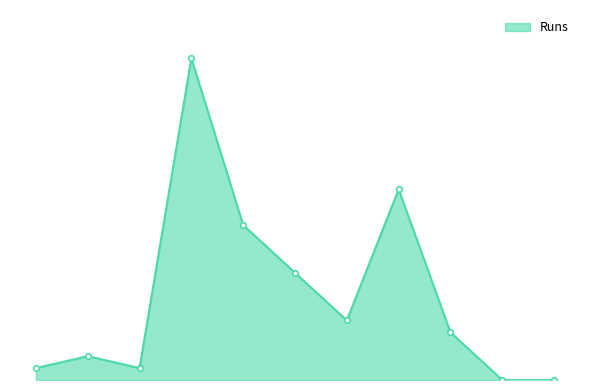

Does the chart have visible grid lines?

No